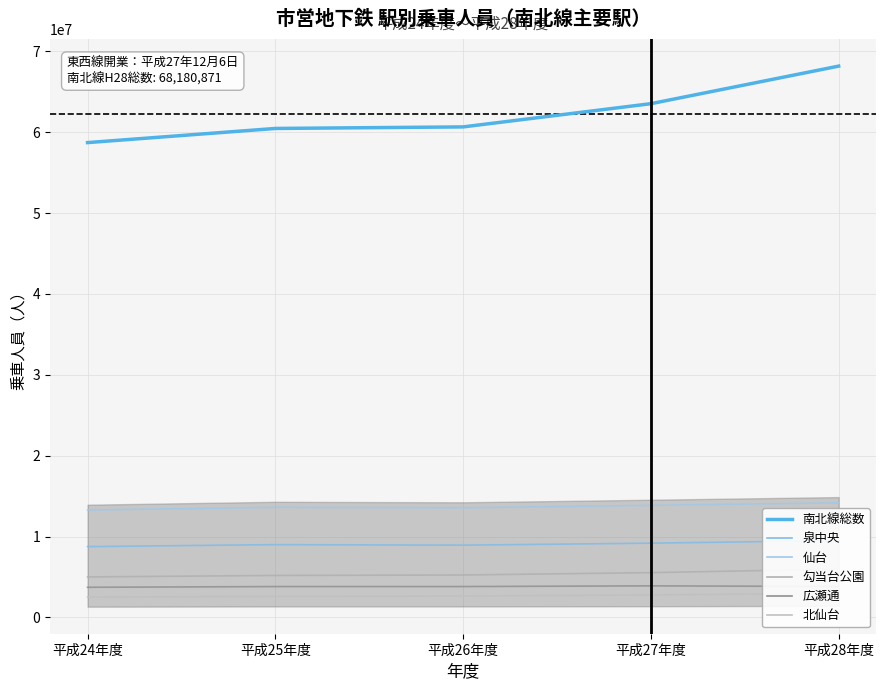

Which series changed the most between 平成24年度 and 平成28年度?

南北線総数